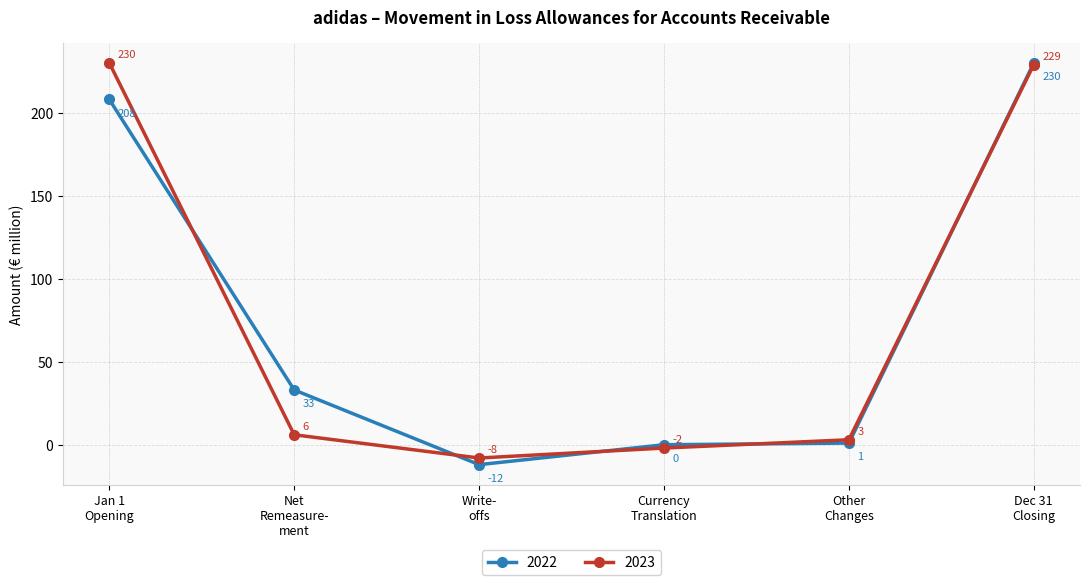

Which category has the lowest value in the 2022 series?

Write-
offs